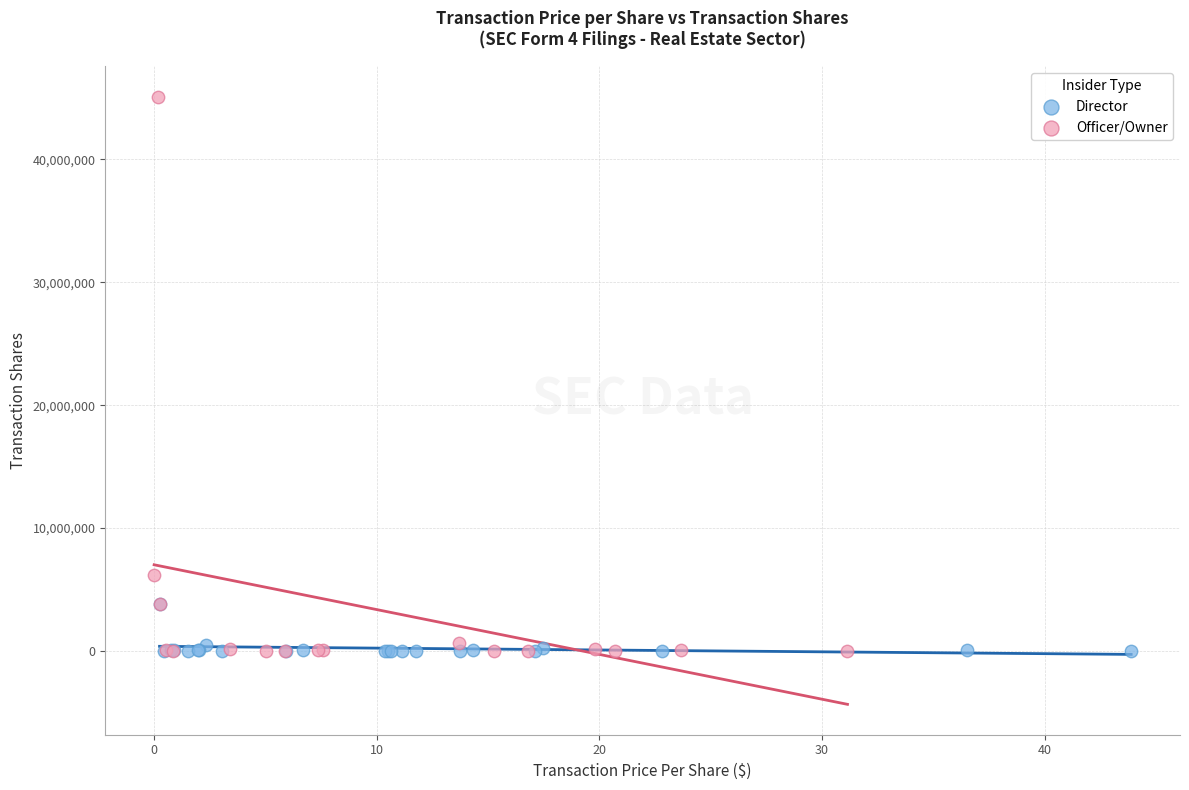

Which series reaches the maximum Y coordinate?

Officer/Owner